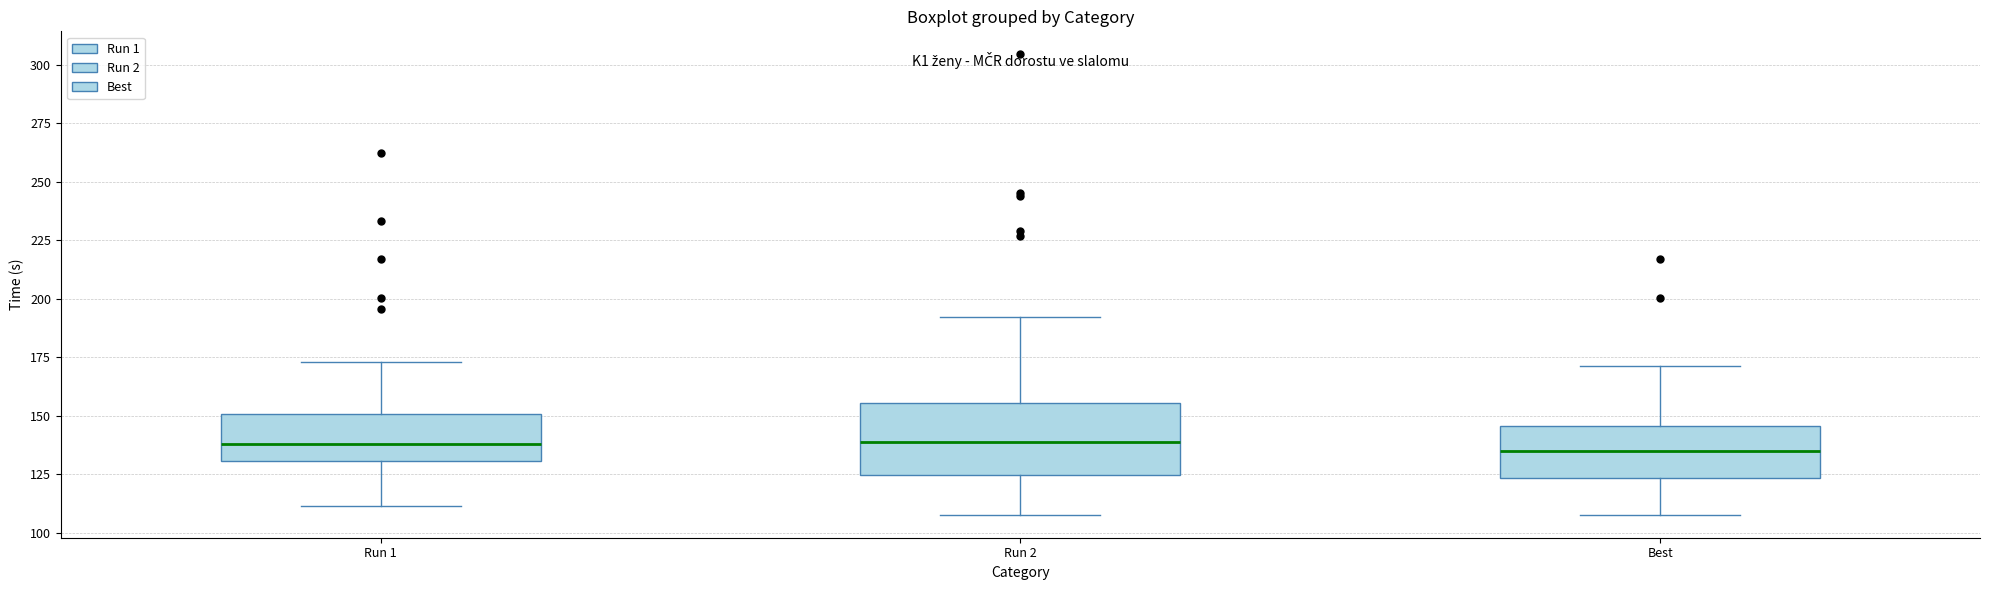

Reading left to right, transcribe this box plot: for each box, give where its median line is, the range the box spans, and where its two whiskers end, as read against the y-axis. The values are not printed on the chart, so give them approximately, as read against the axis.

Run 1: median 140, box 130 to 150, whiskers 110 to 175
Run 2: median 140, box 125 to 155, whiskers 110 to 190
Best: median 135, box 125 to 145, whiskers 110 to 170